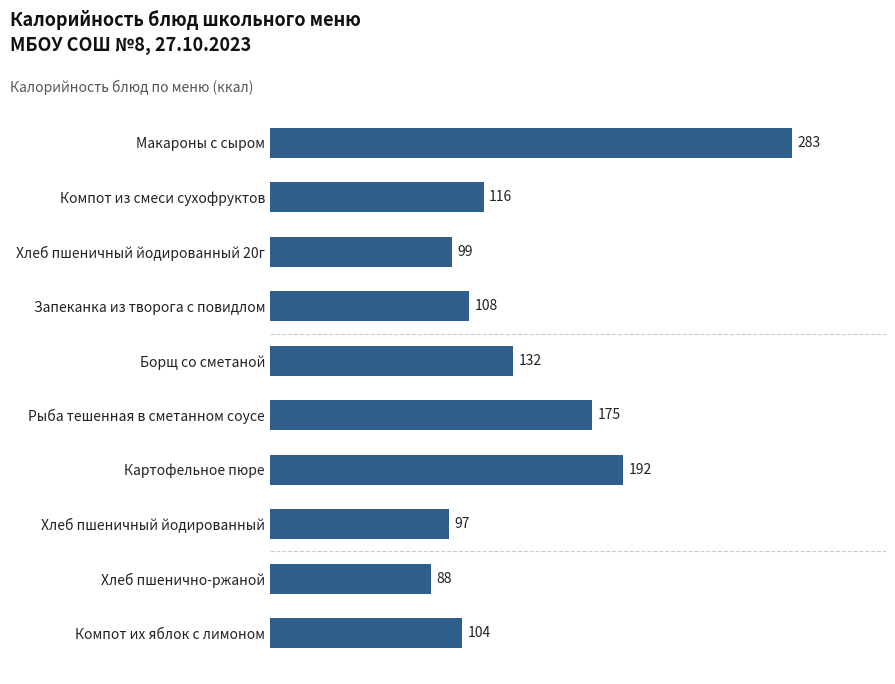

Between Картофельное пюре and Макароны с сыром, which is larger?

Макароны с сыром